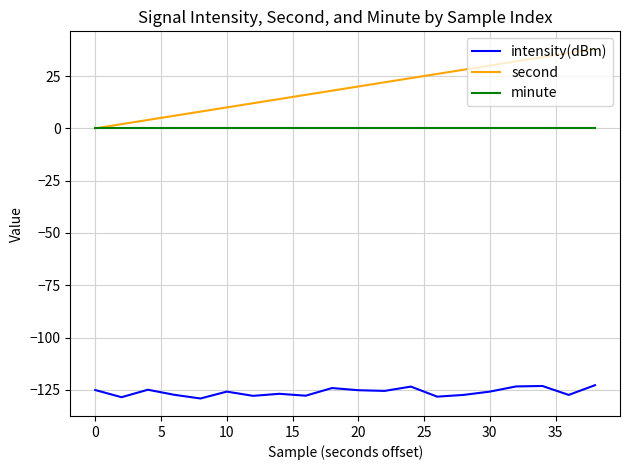

What is the minimum value shown in the chart?

-129.1